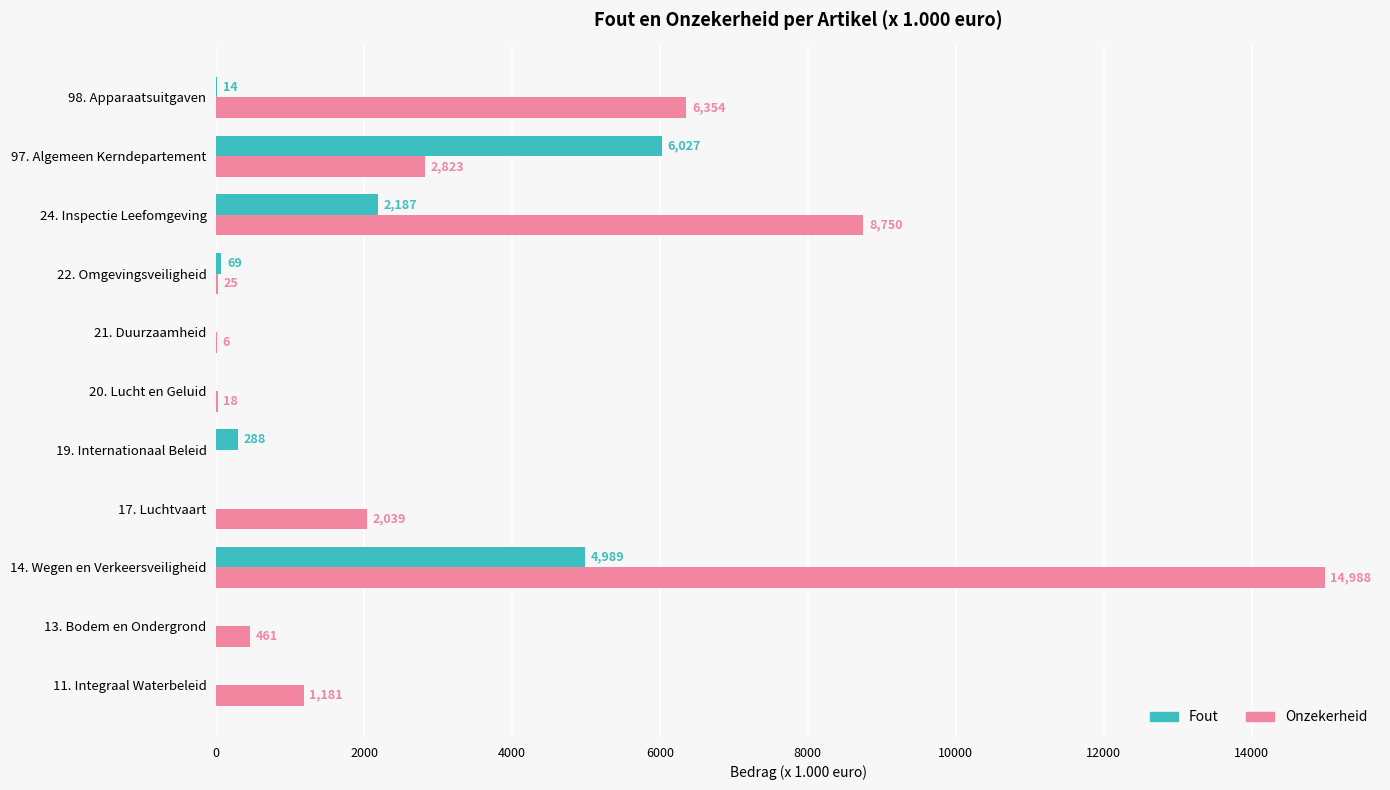

What is the sum of all Onzekerheid values?

36645